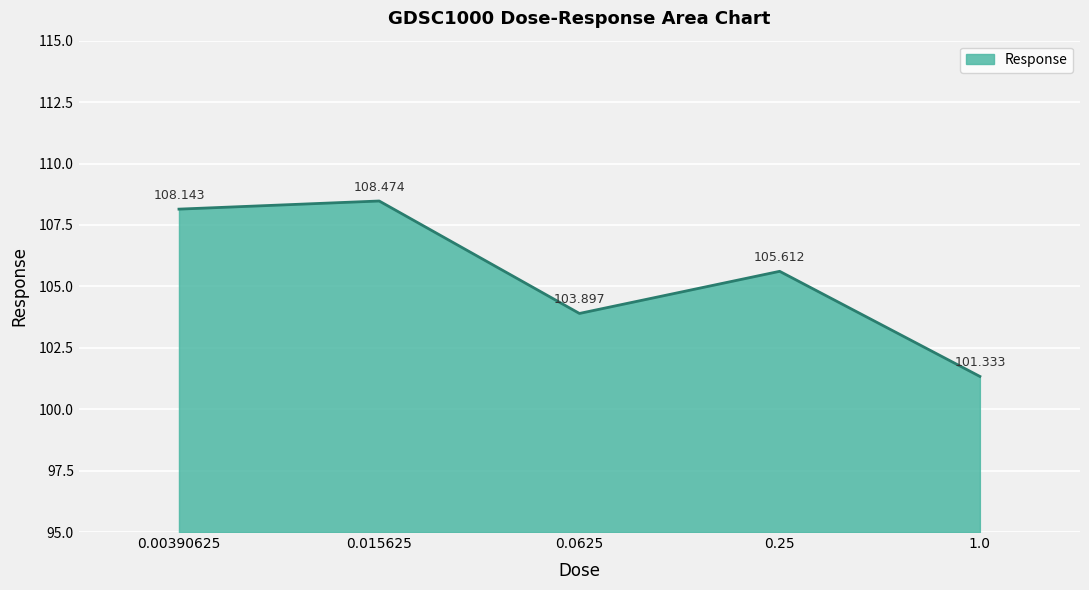

What is the greatest value displayed?

108.5